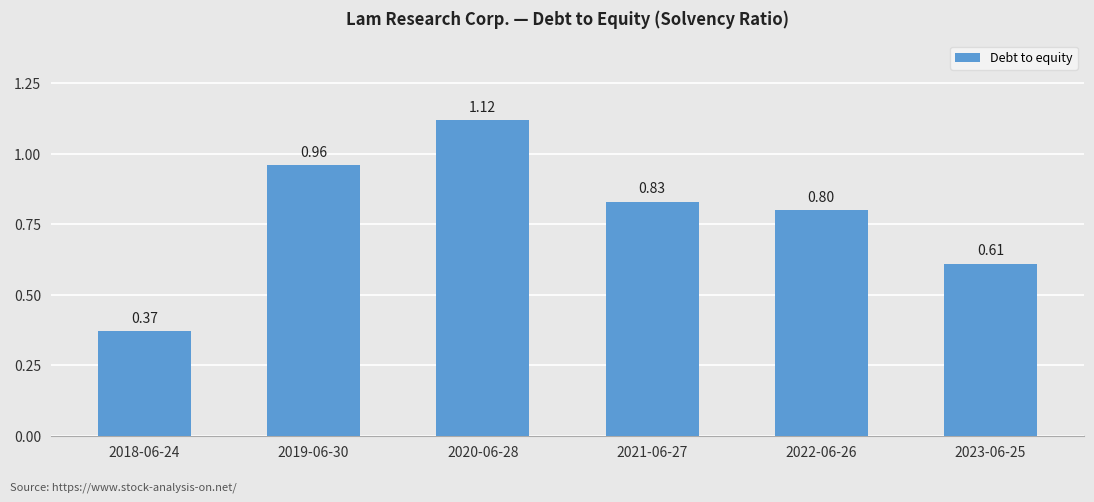

Rank the categories by value from highest to lowest.

2020-06-28, 2019-06-30, 2021-06-27, 2022-06-26, 2023-06-25, 2018-06-24